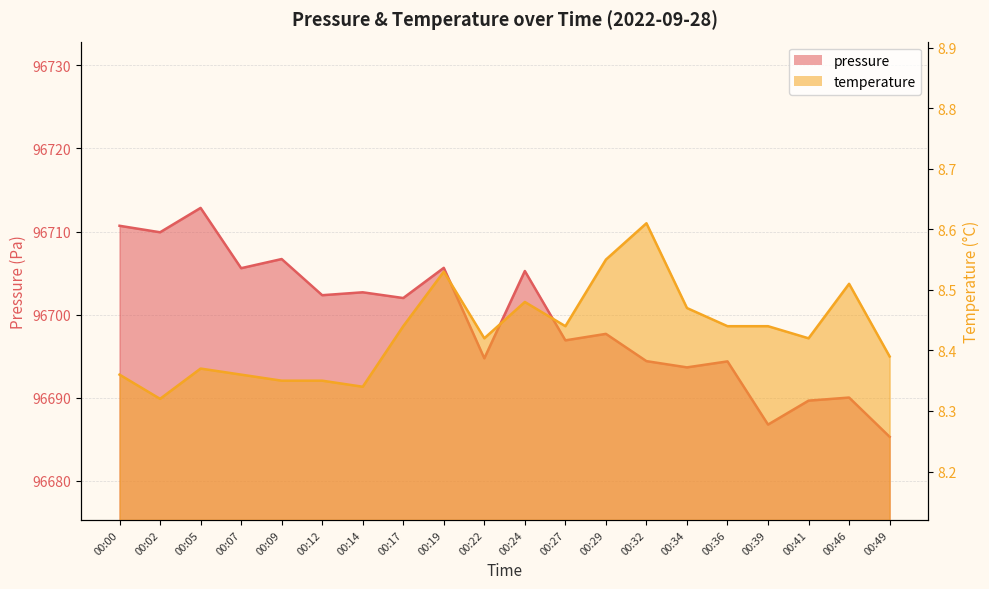

How many data points in pressure are above 96702?

9